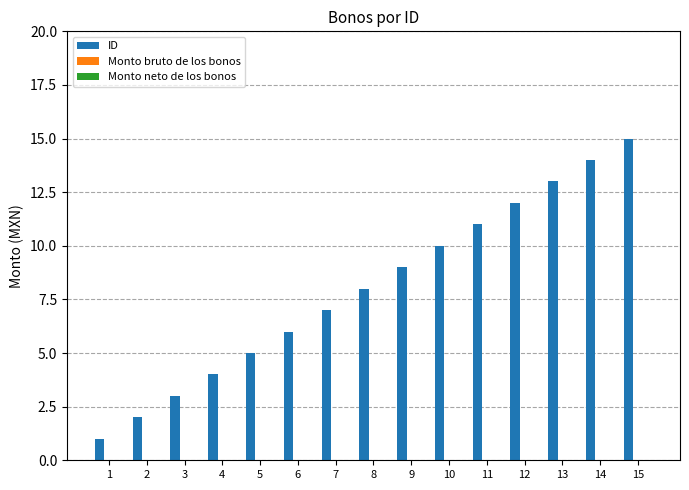

How many categories are shown in the chart?

15